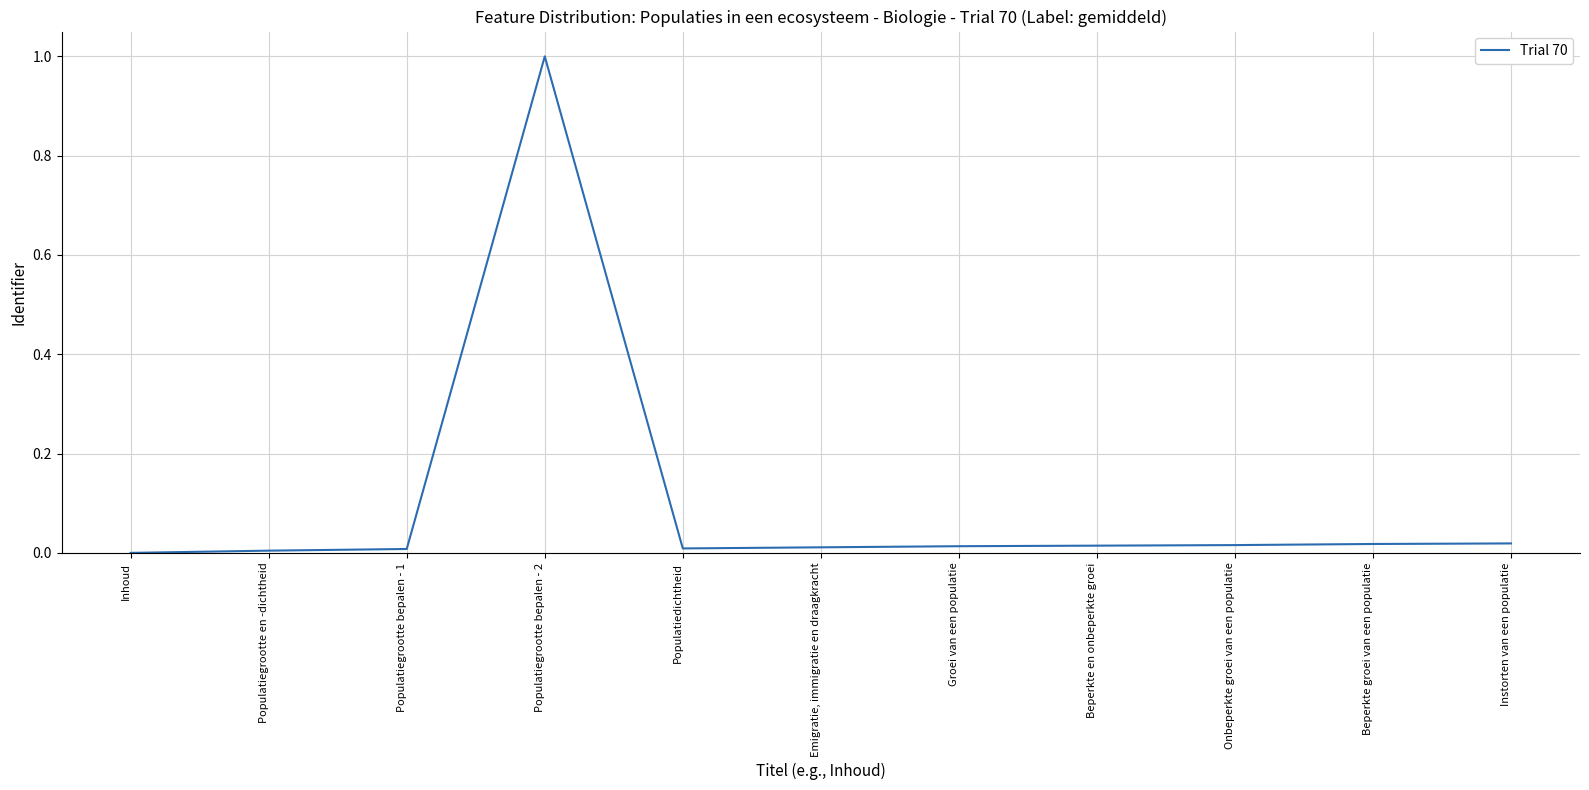

Is it true that the value at Populatiegrootte en -dichtheid is 0.0?

True